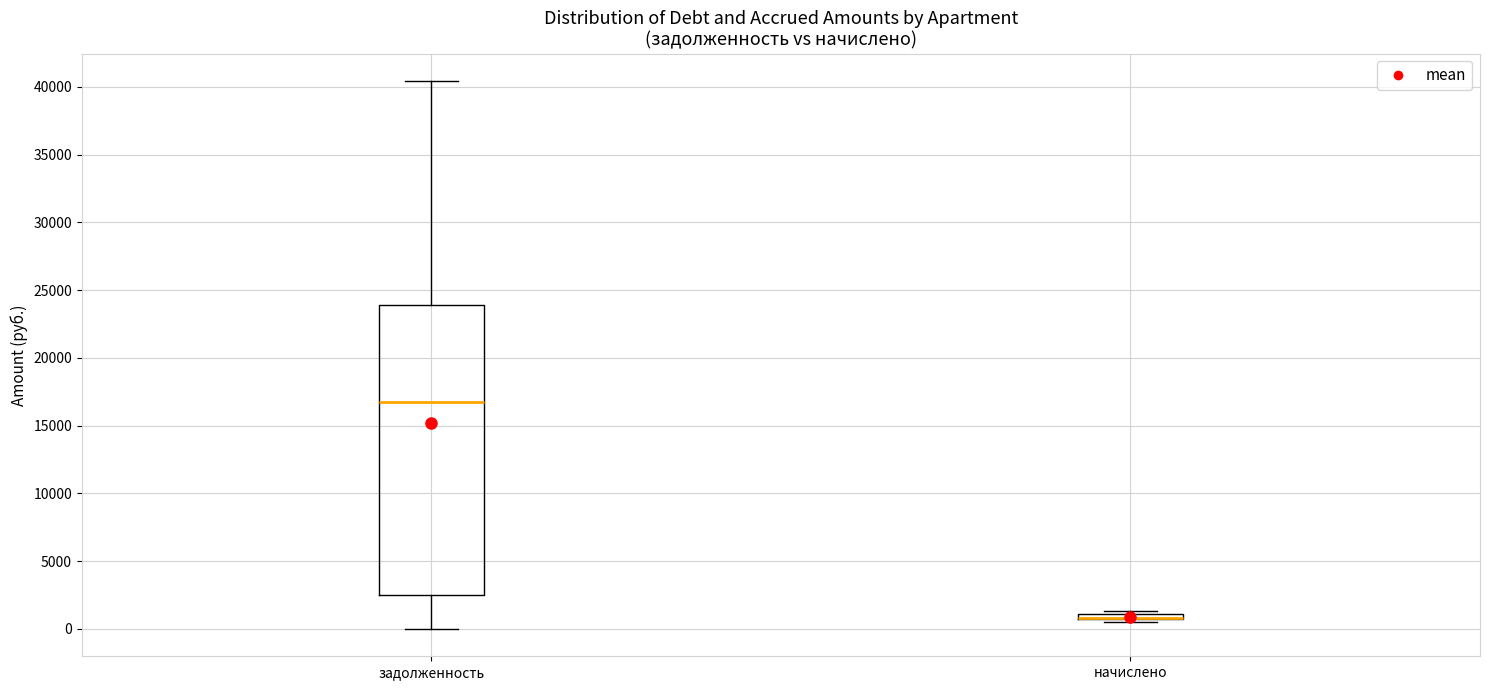

Where does the median line of the box for задолженность sit on the y-axis? The values are not printed on the chart, so give them approximately, as read against the axis.

16500